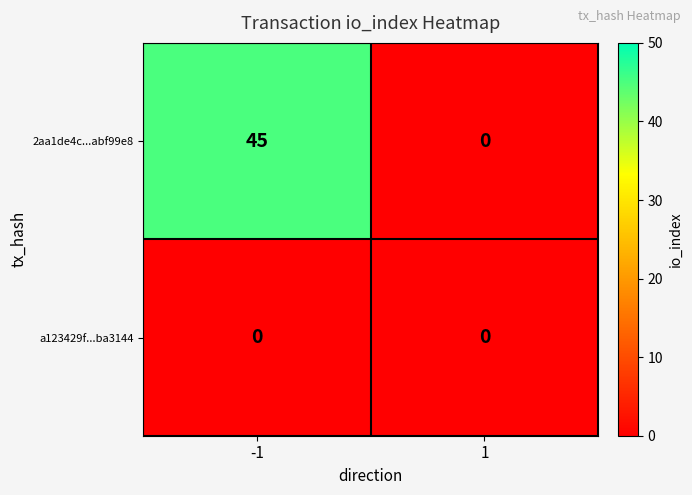

Rank the series by their average value, from highest to lowest.

2aa1de4c...abf99e8, a123429f...ba3144